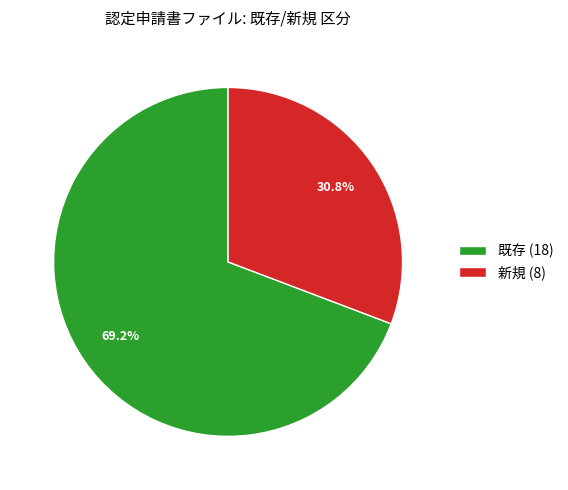

What percentage is NOT represented by 既存?

30.8%